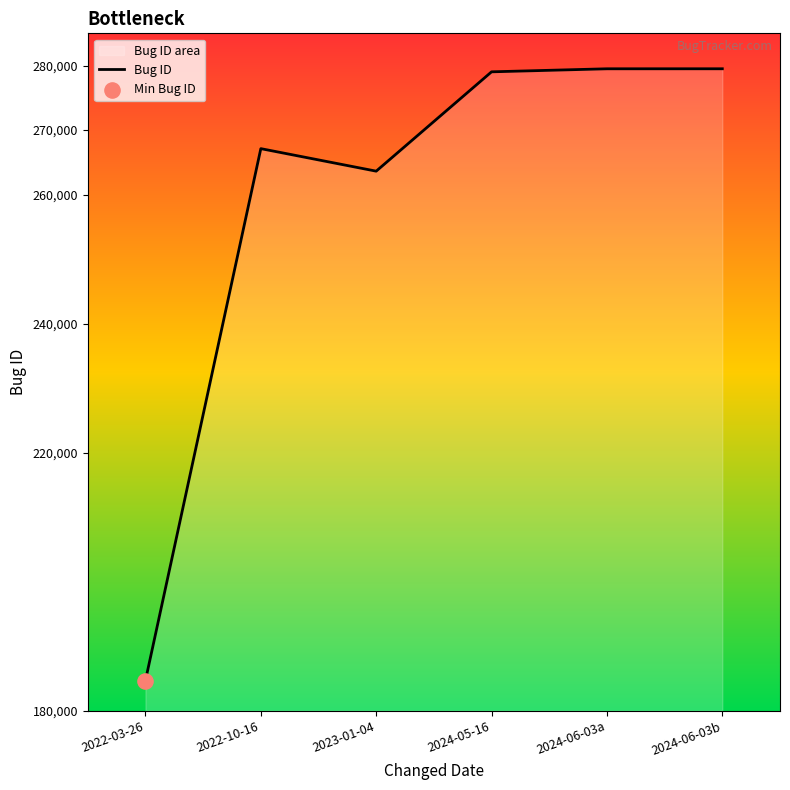

What is the change in value from 2024-05-16 to 2024-06-03b?

+472